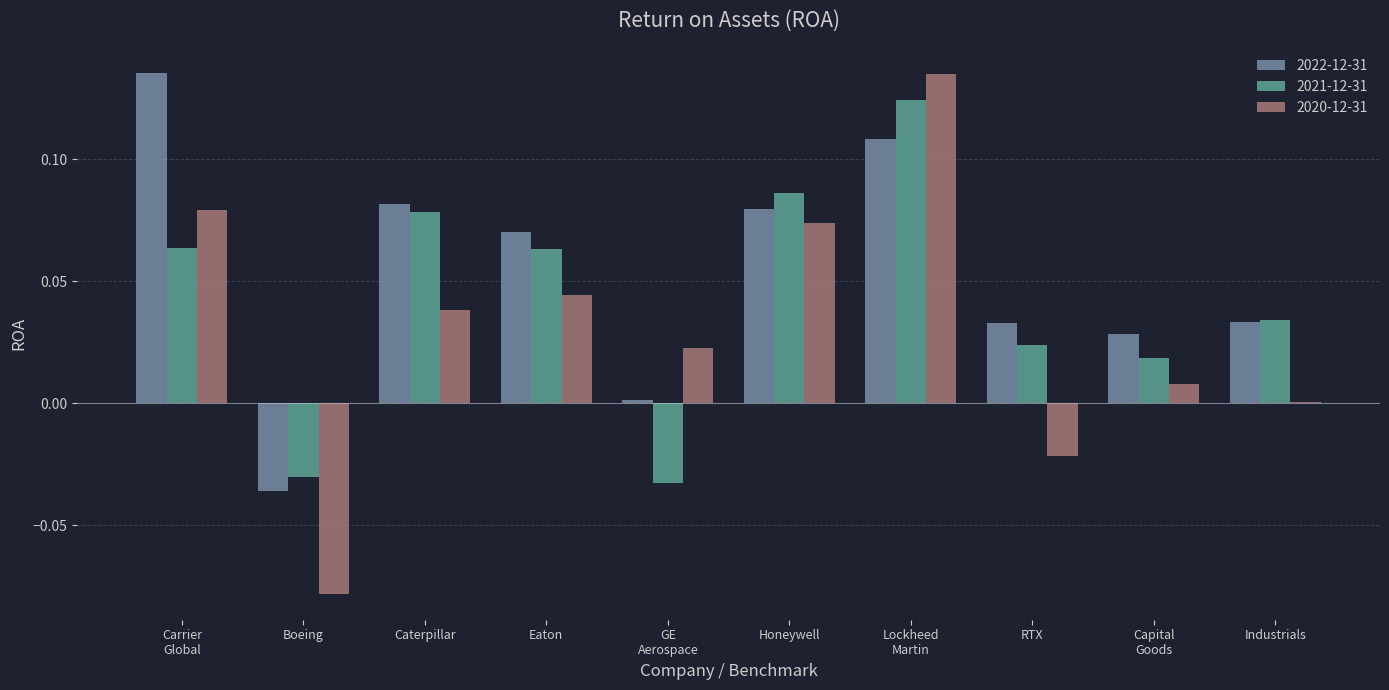

Is it true that 2020-12-31 equals 0.0 at Eaton?

True